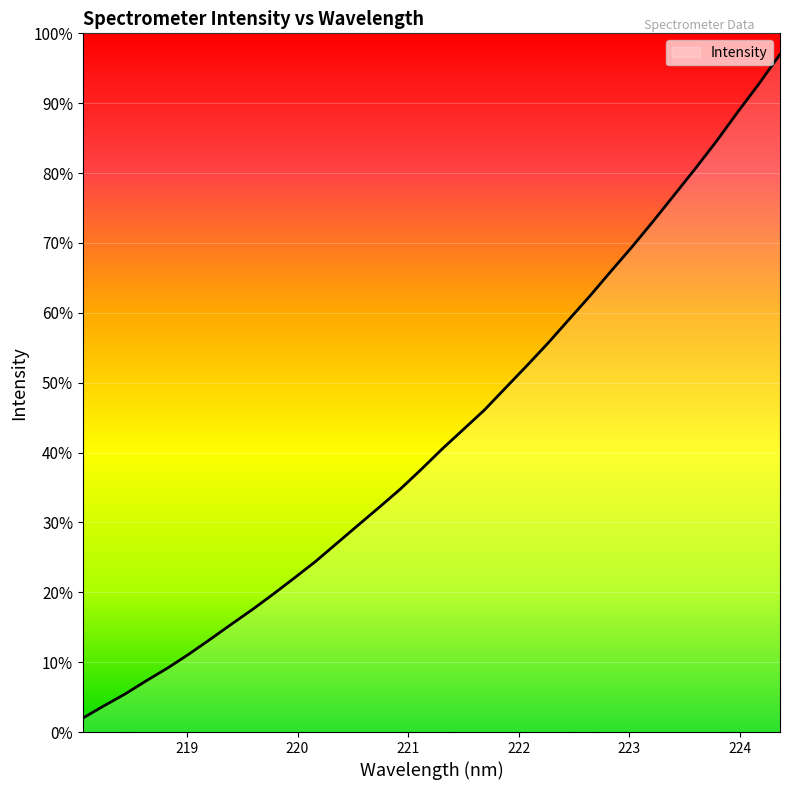

What is the smallest value displayed?

2.0